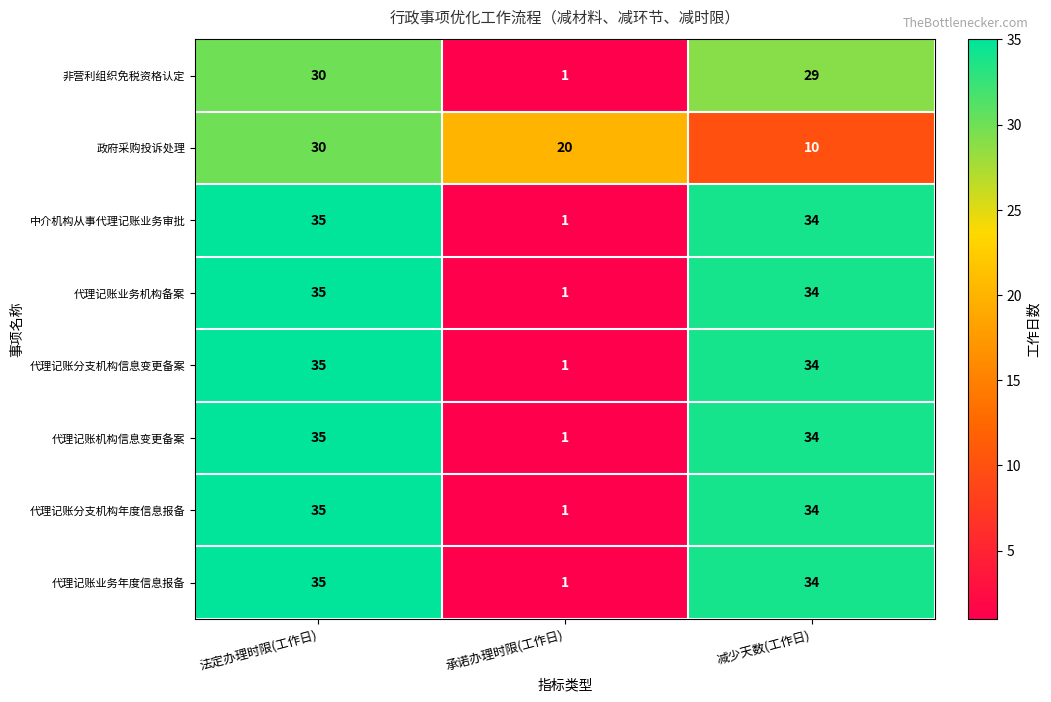

What is the total value across all series at 减少天数(工作日)?

243